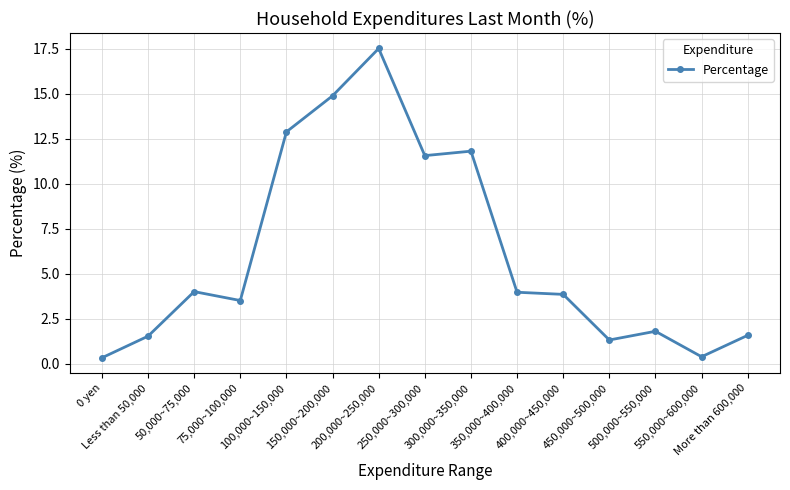

Read the value at 50,000~75,000.

4.0